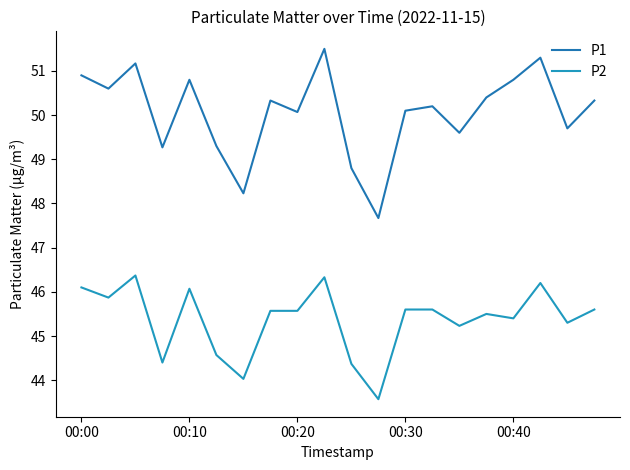

True or false: P1 and P2 cross at least once.

False